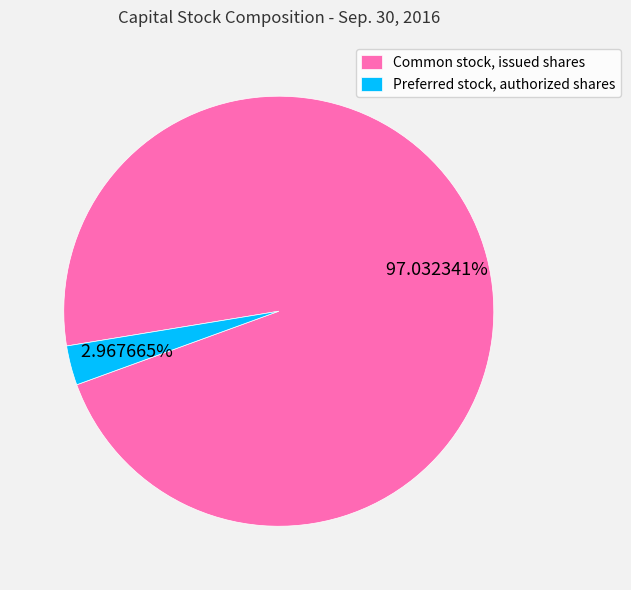

The Preferred stock, authorized shares slice represents 3% of the pie. True or false?

True